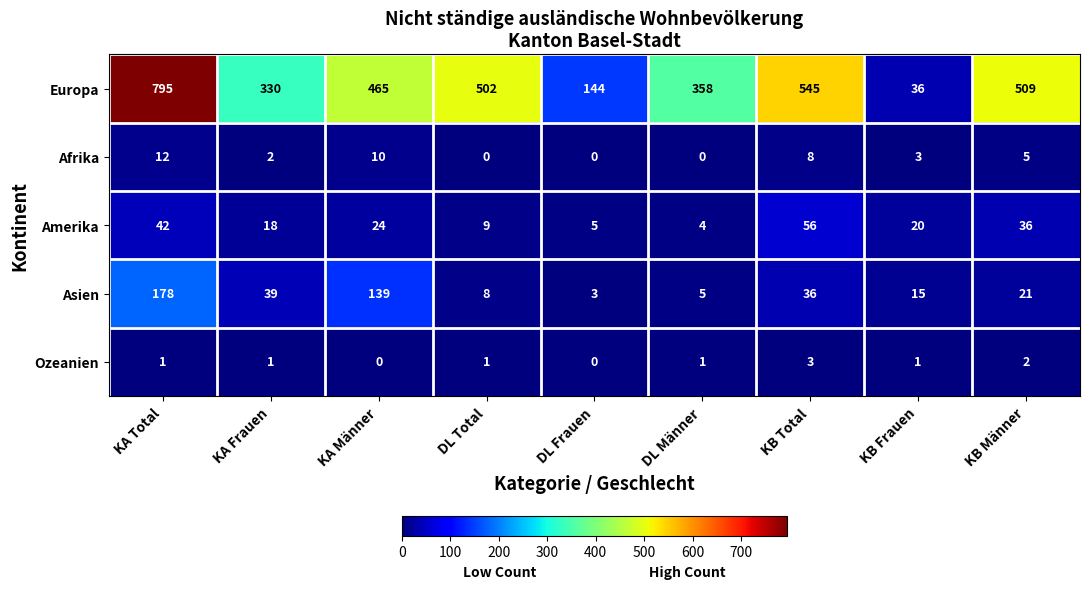

Count the number of categories in the chart.

9